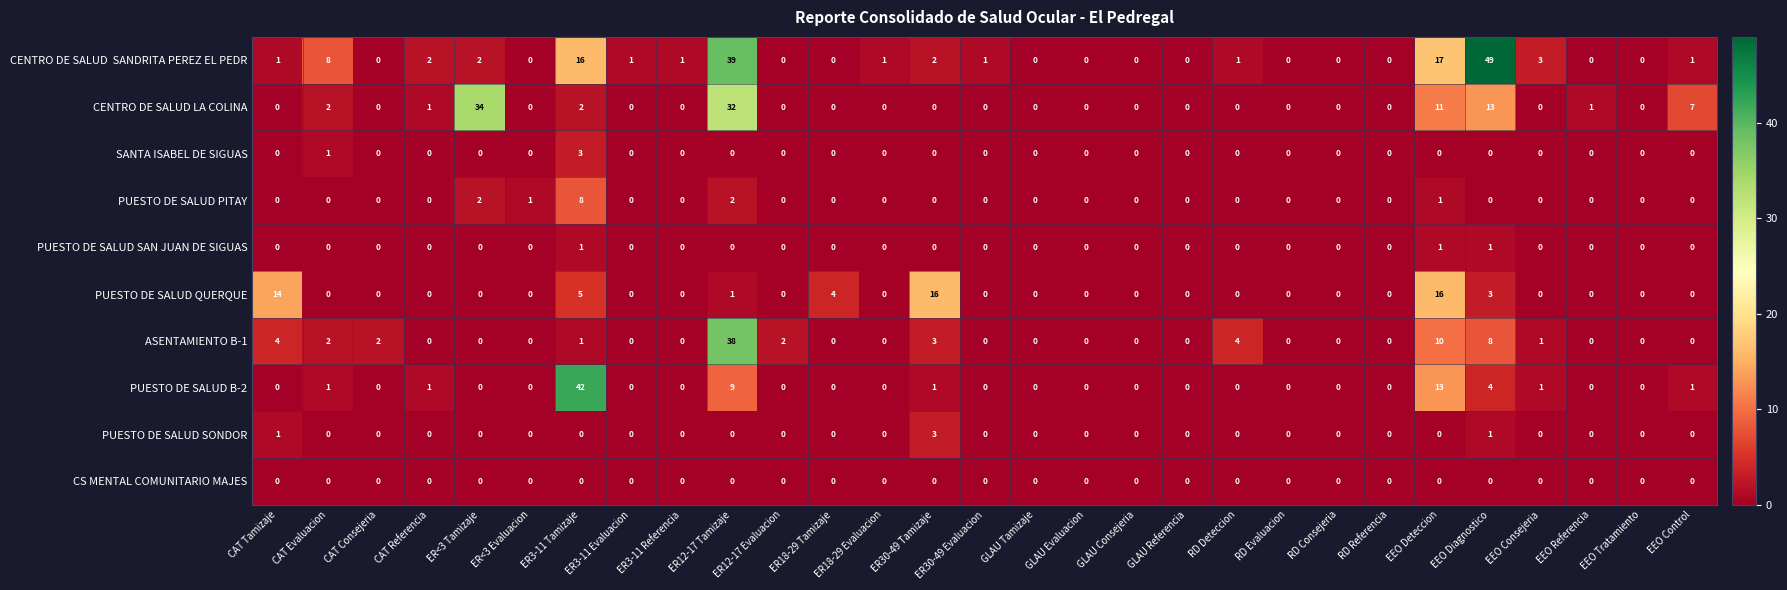

Count the number of data series in this chart.

10